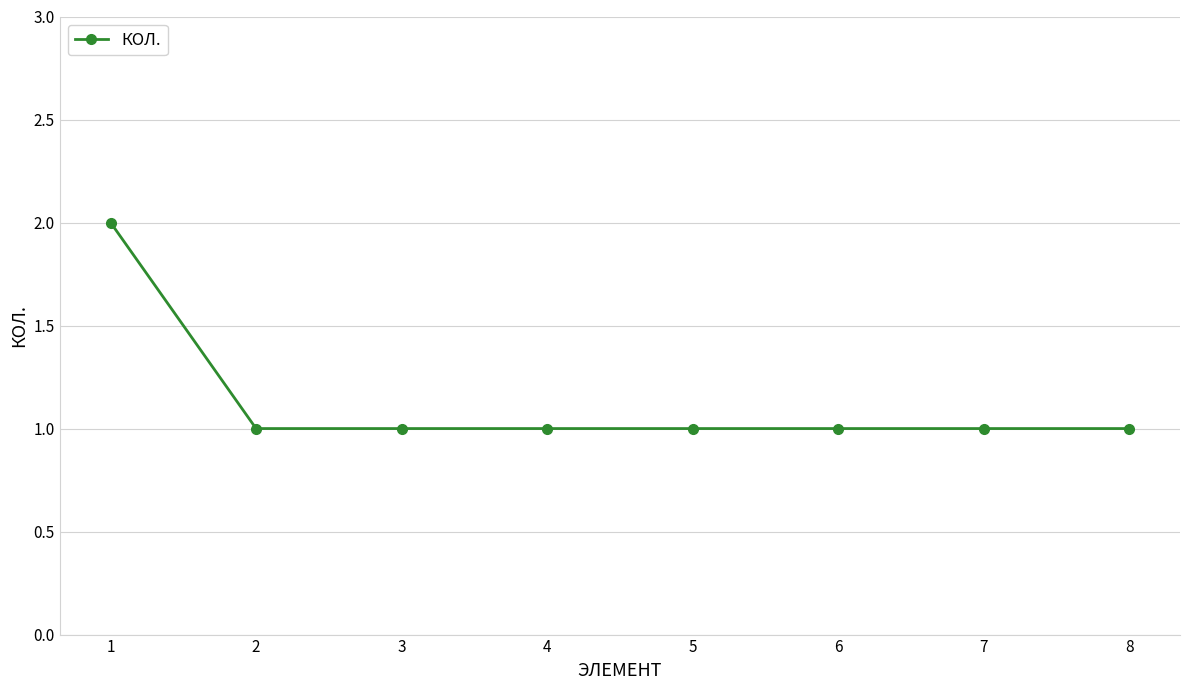

Count the values in the range 1 to 2.

8